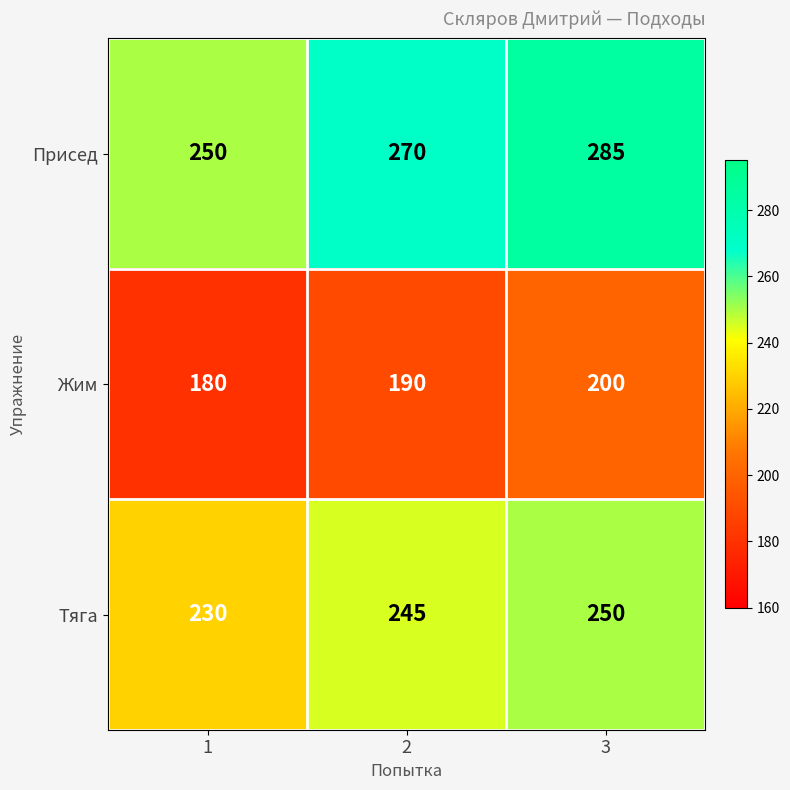

Count the Присед values in the range 250 to 285.

3